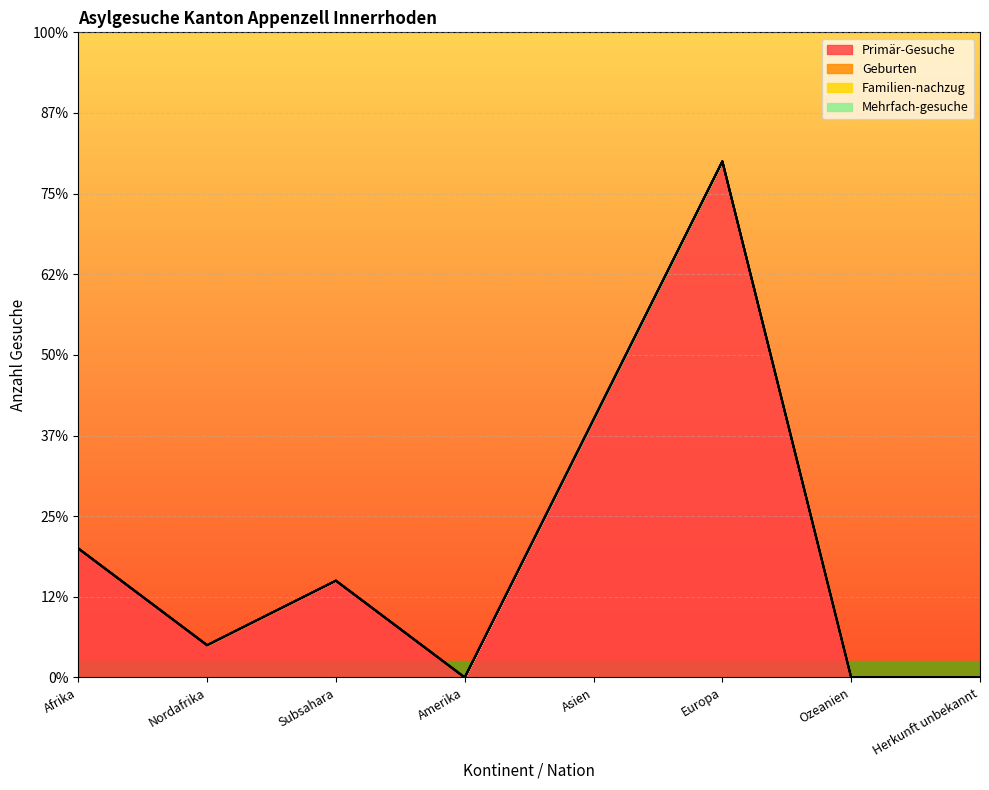

Rank the series by their maximum value, from lowest to highest.

Geburten, Familien-nachzug, Mehrfach-gesuche, Primär-Gesuche